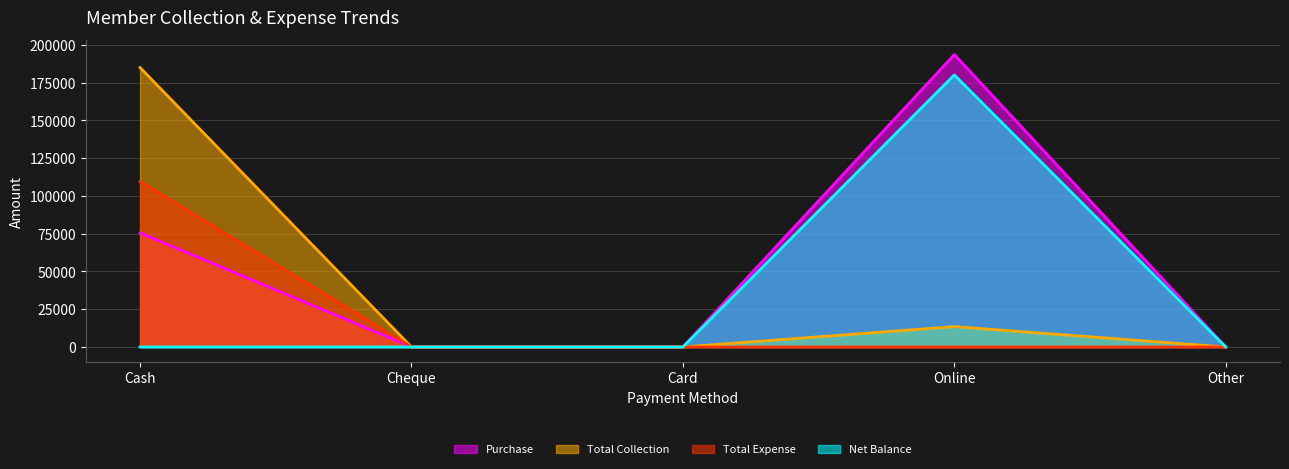

What is the value of the Net Balance point at the 4th from the left?

180078